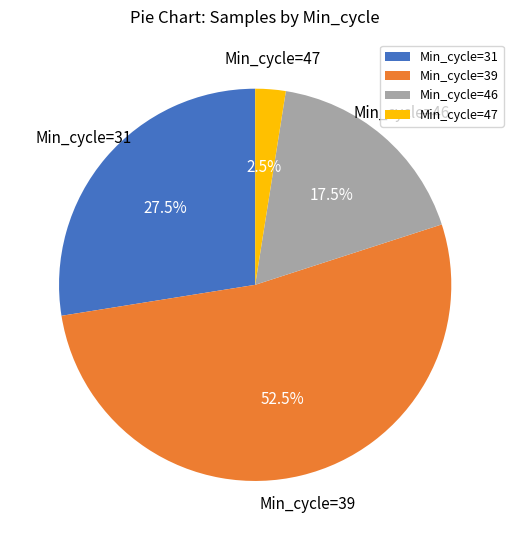

Combined, do Min_cycle=46 and Min_cycle=39 account for over 50%?

Yes